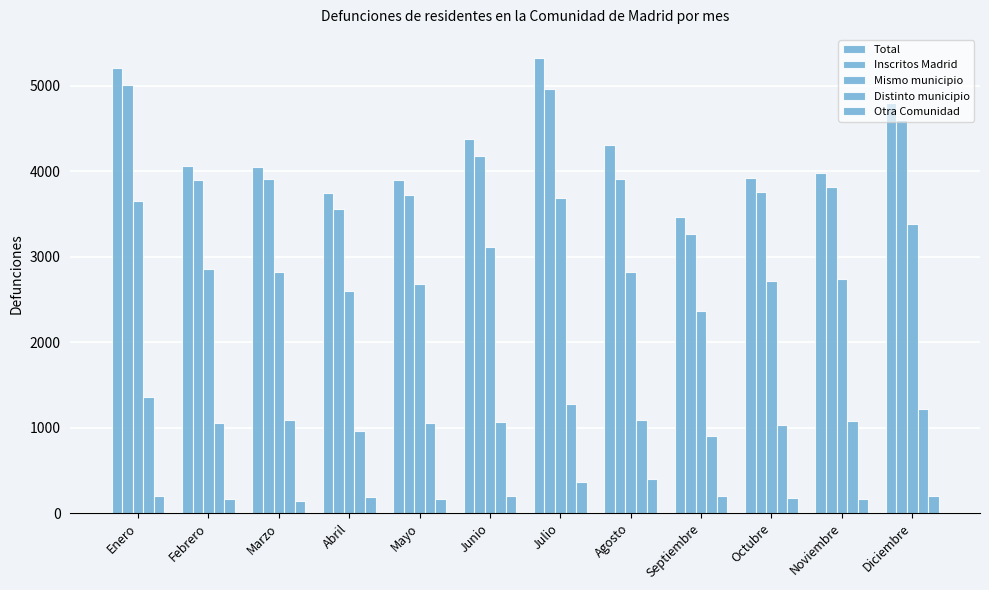

Reading right to left, extract all data points from this chart.

Total: 4795	3985	3925	3463	4310	5331	4374	3893	3745	4053	4067	5213
Inscritos Madrid: 4601	3816	3755	3262	3913	4965	4180	3727	3558	3910	3904	5010
Mismo municipio: 3386	2744	2721	2362	2826	3691	3109	2679	2602	2823	2854	3652
Distinto municipio: 1215	1072	1034	900	1087	1274	1071	1048	956	1087	1050	1358
Otra Comunidad: 194	169	170	201	397	366	194	166	187	143	163	203